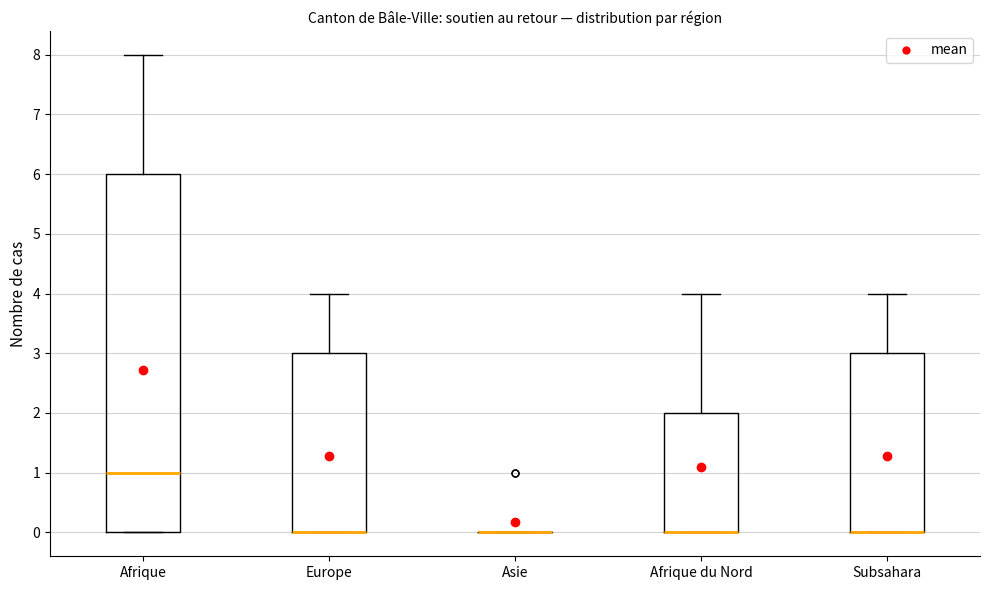

Which box is the tallest, from its lower edge to its upper edge?

Afrique